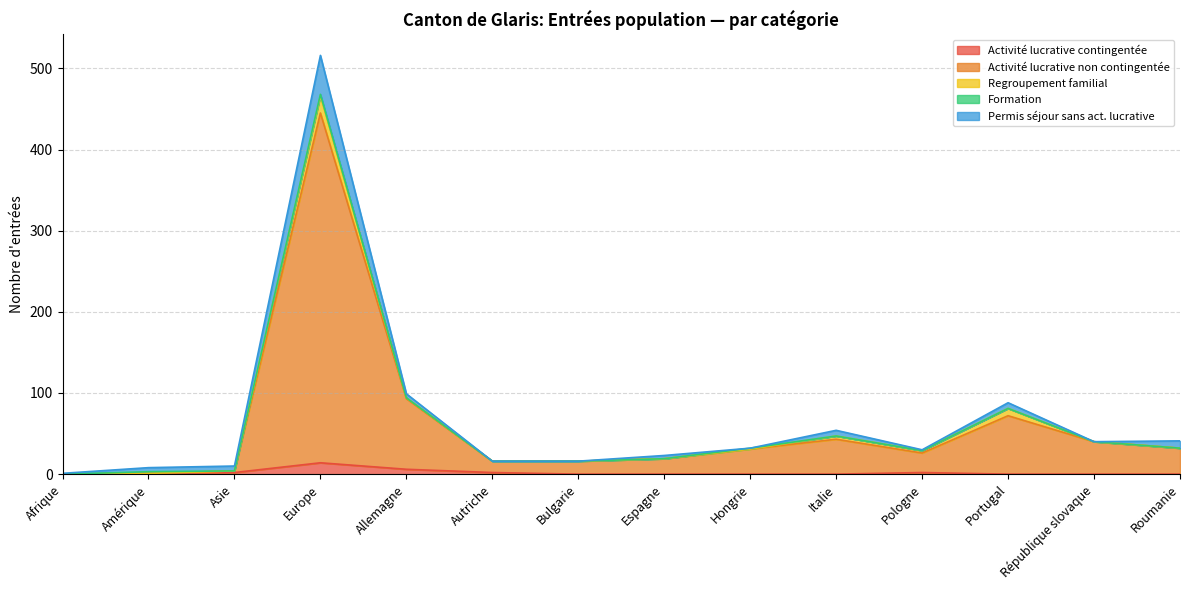

Which series has the widest spread of values?

Activité lucrative non contingentée